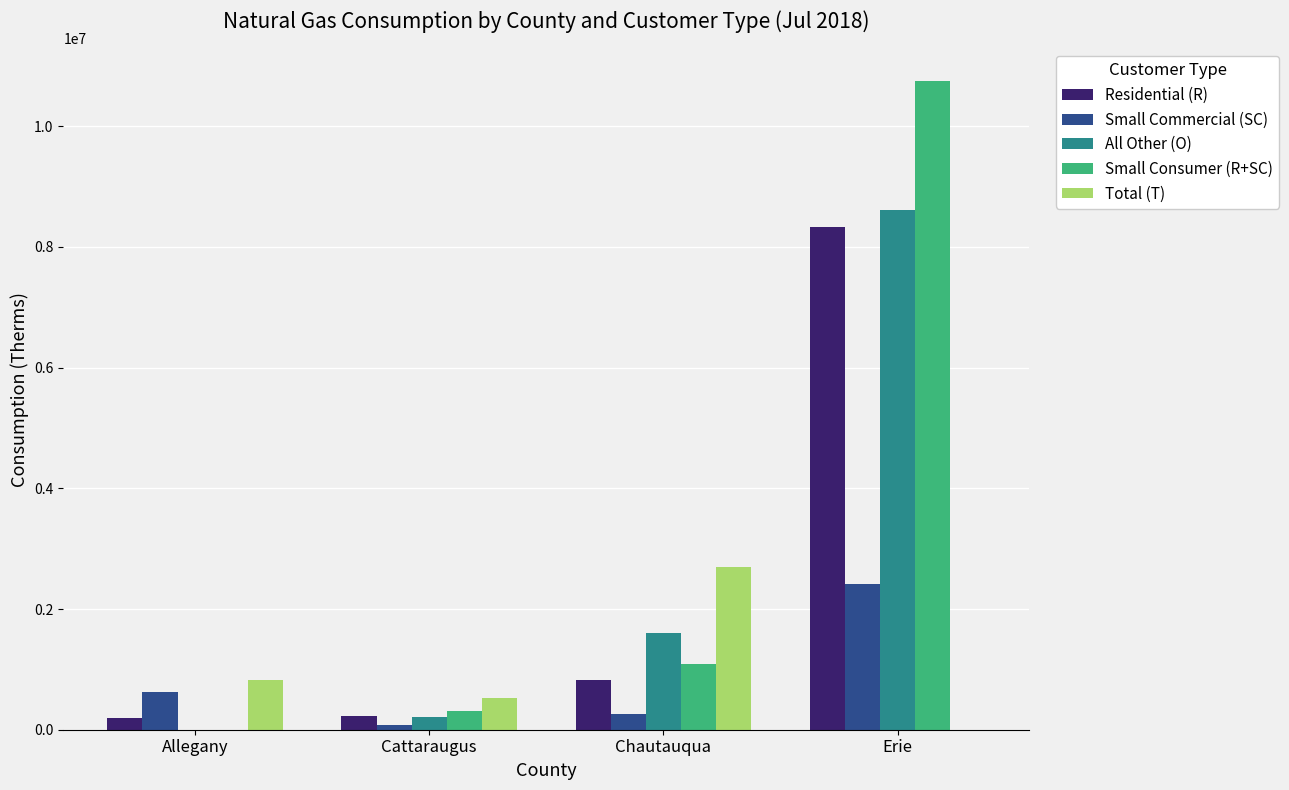

True or false: Total (T) has a value of 532071.3 at Cattaraugus.

True